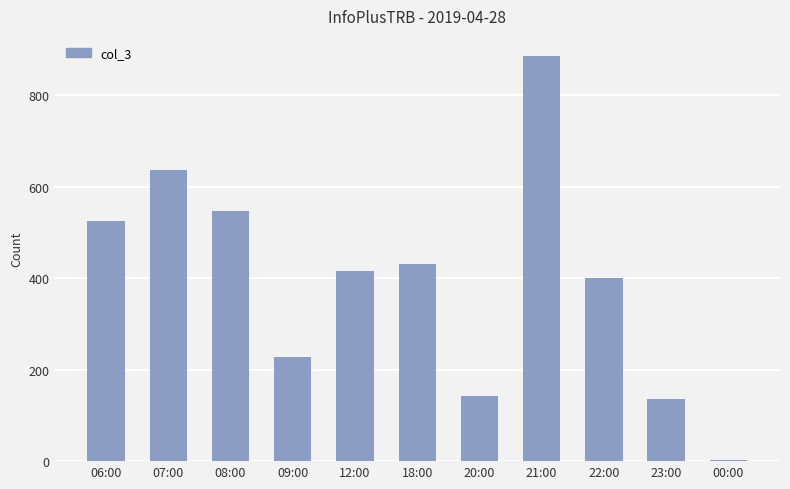

At which category does the chart reach its peak across all series?

21:00